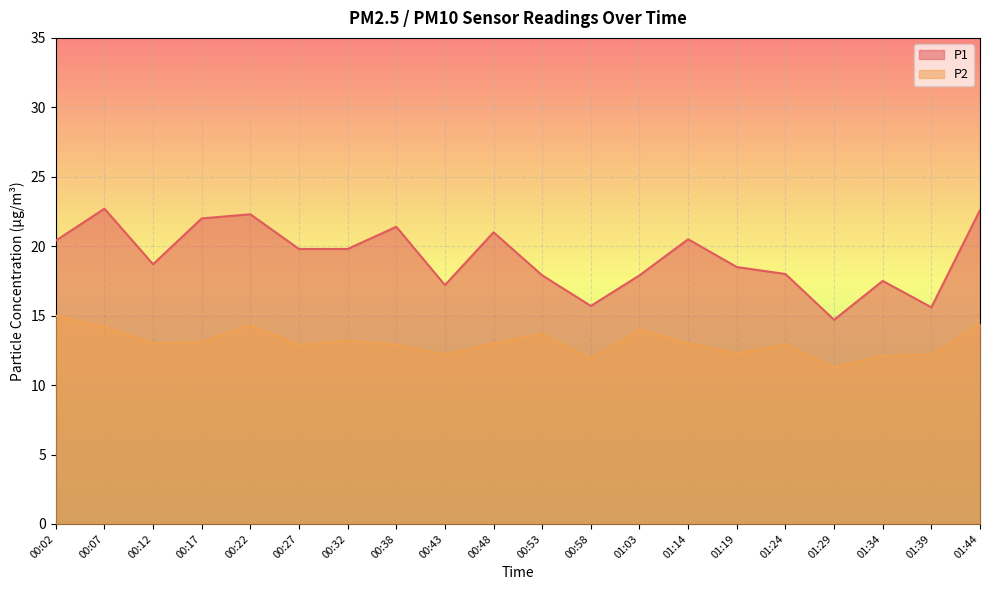

Where is P2 nearest to the value 13?

00:12